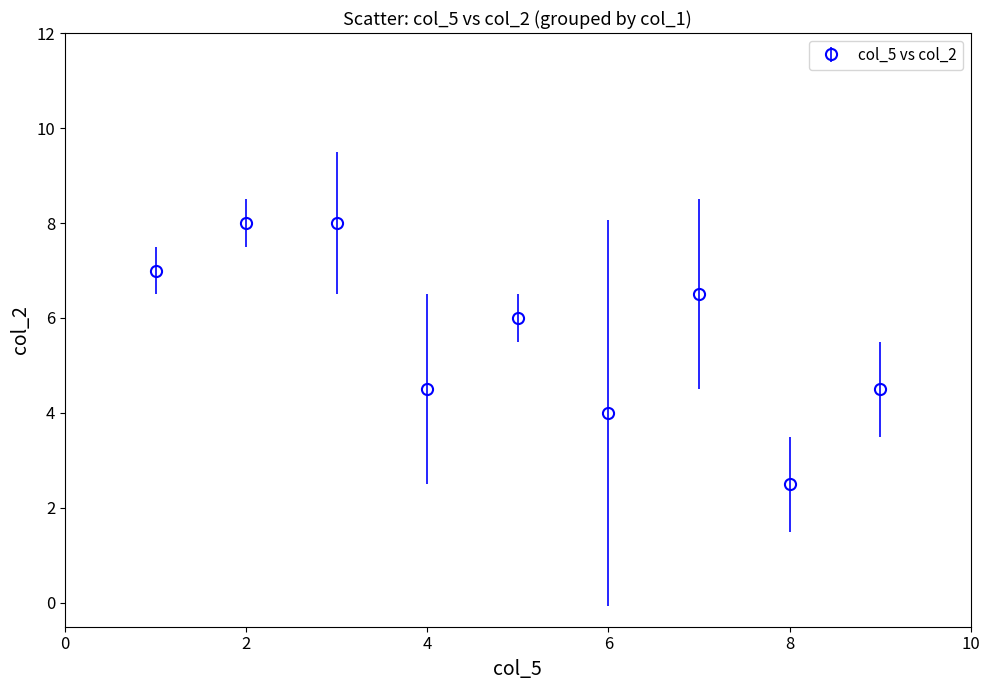

How many interior local valleys (lower than both neighbors) does the data have?

3